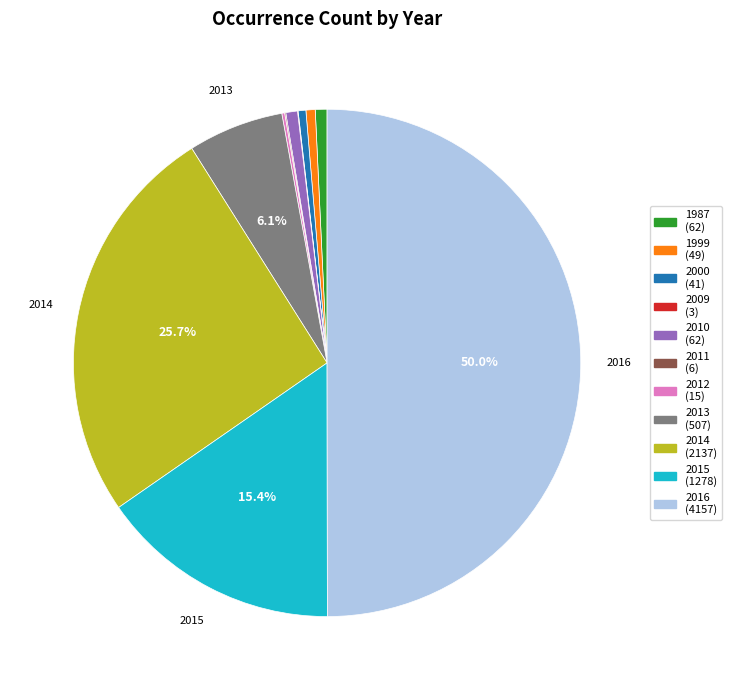

What is the smallest slice in the pie chart?

2009